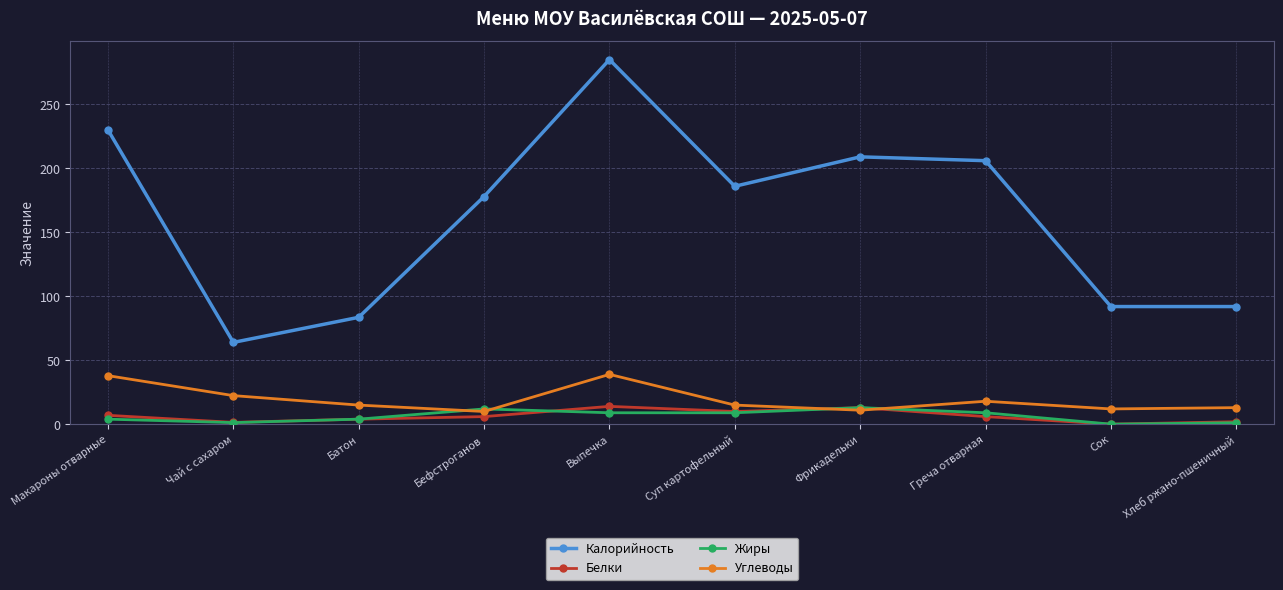

True or false: Калорийность has more than 1 interior local peaks.

True